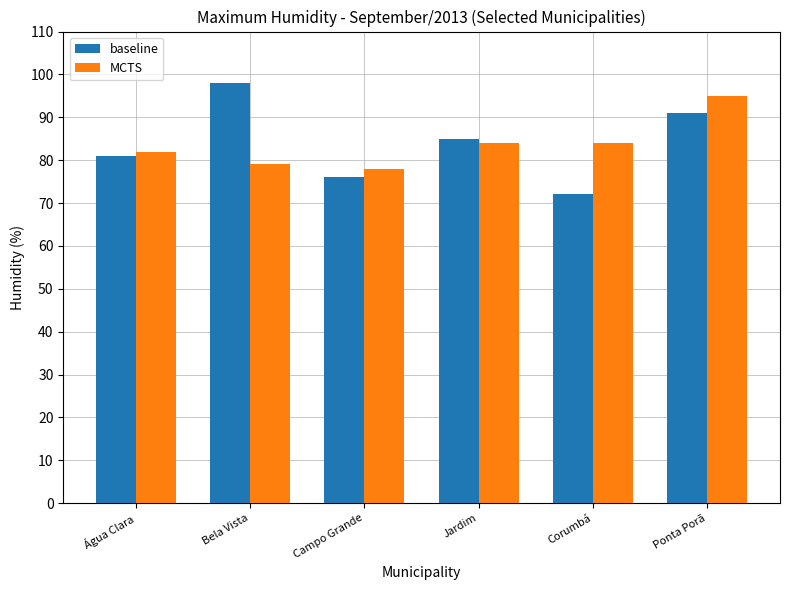

Is it true that baseline equals 81 at Água Clara?

True